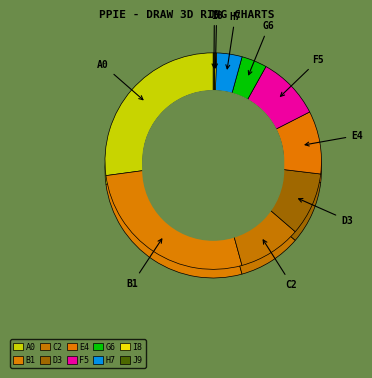

How many slices are in this pie chart?

10